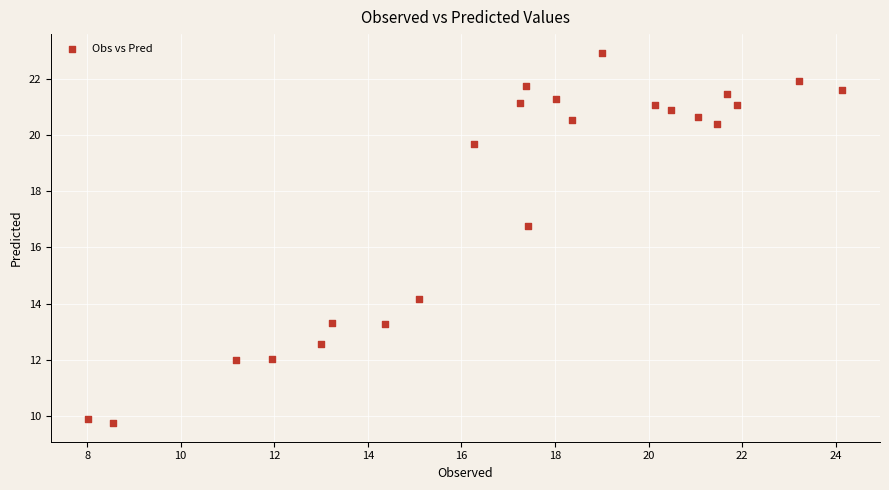

What Y value in the scatter plot is closest to 16?

16.8